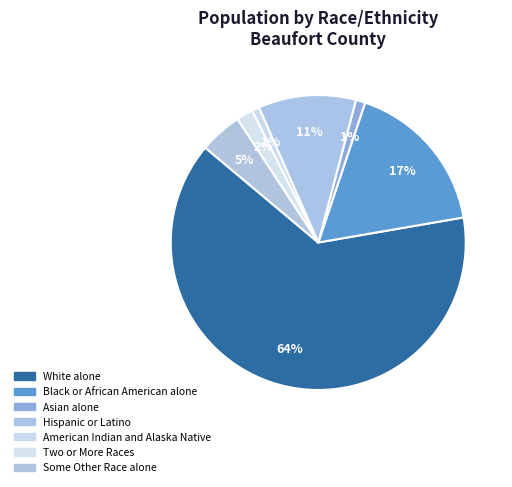

To the nearest percent, what portion does Hispanic or Latino represent?

11%